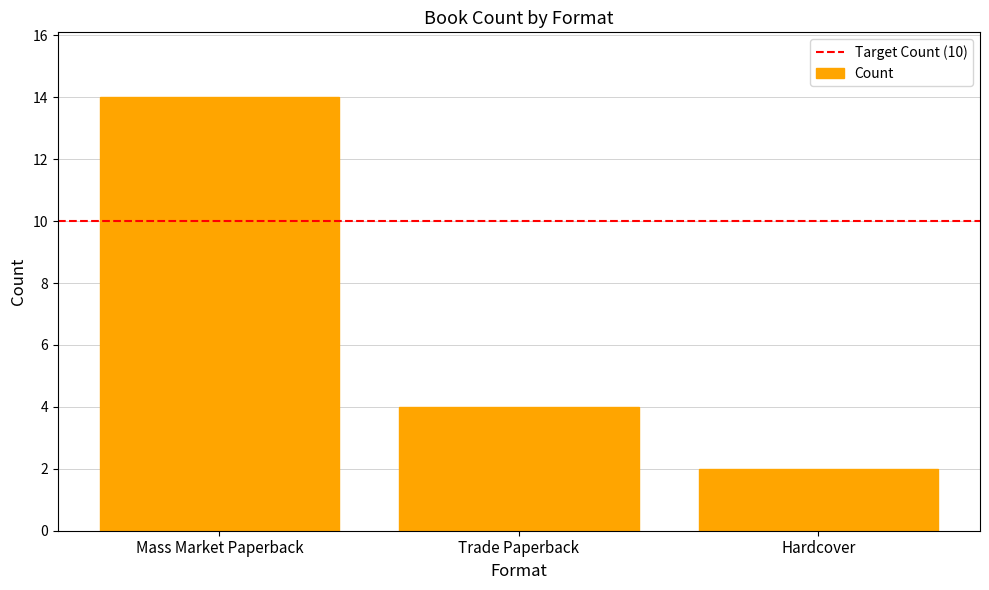

What is the smallest value displayed?

2